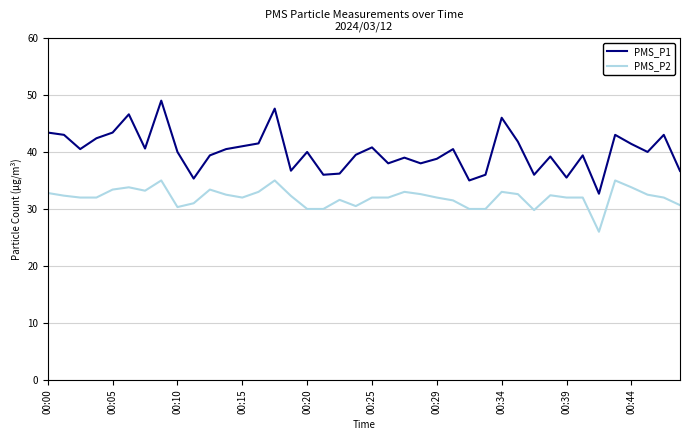

What is the minimum value for PMS_P2?

26.0